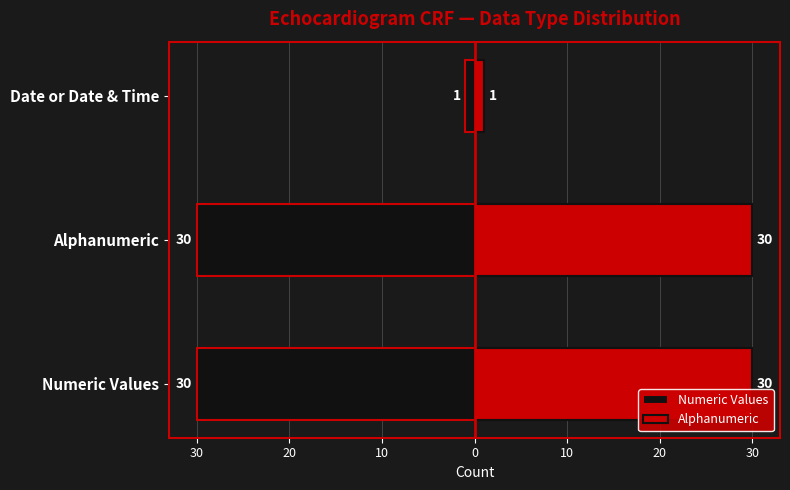

What is the sum of the Numeric Values values at Alphanumeric and Date or Date & Time?

-31